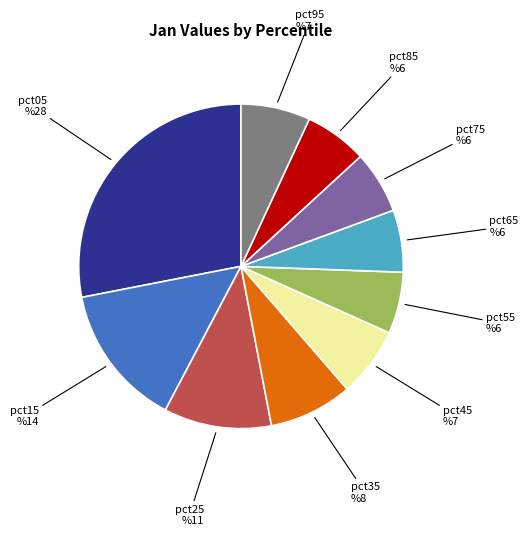

Is it true that pct85 is 6% of the pie?

True